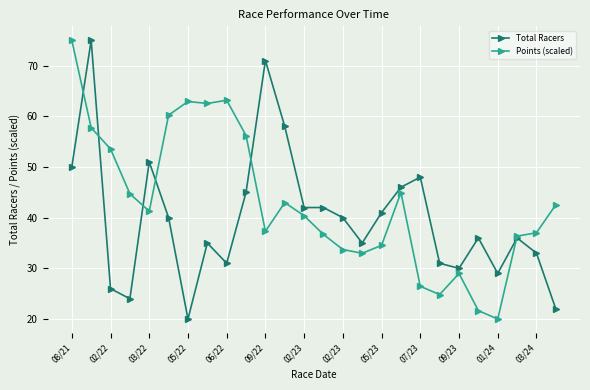

List the series in order of their overall mean, highest first.

Points (scaled), Total Racers